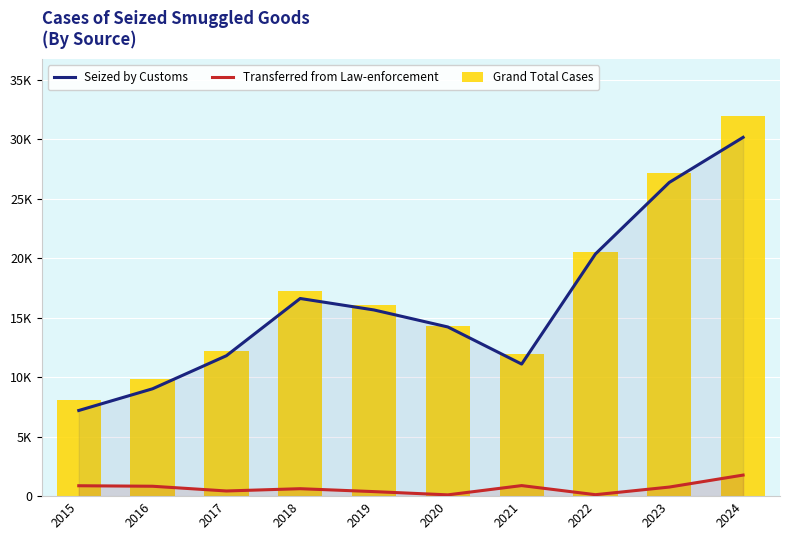

What value does the Seized by Customs series have at 2023?

26383